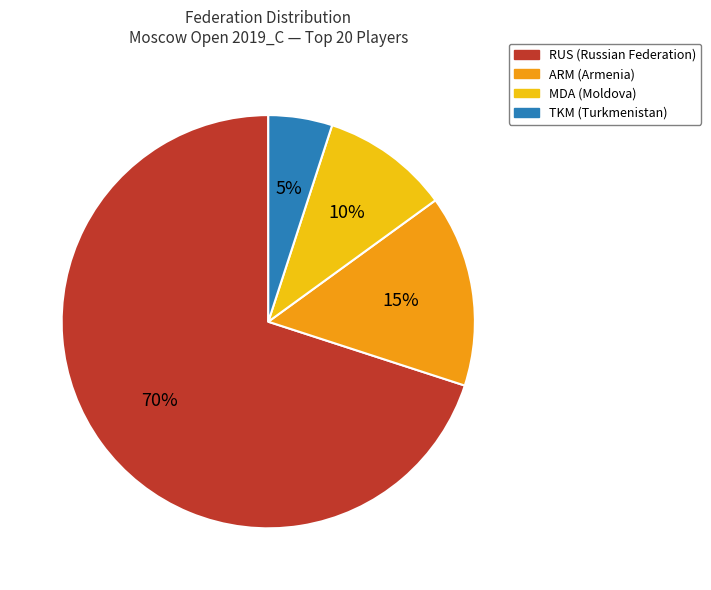

Does any single category account for the majority?

Yes